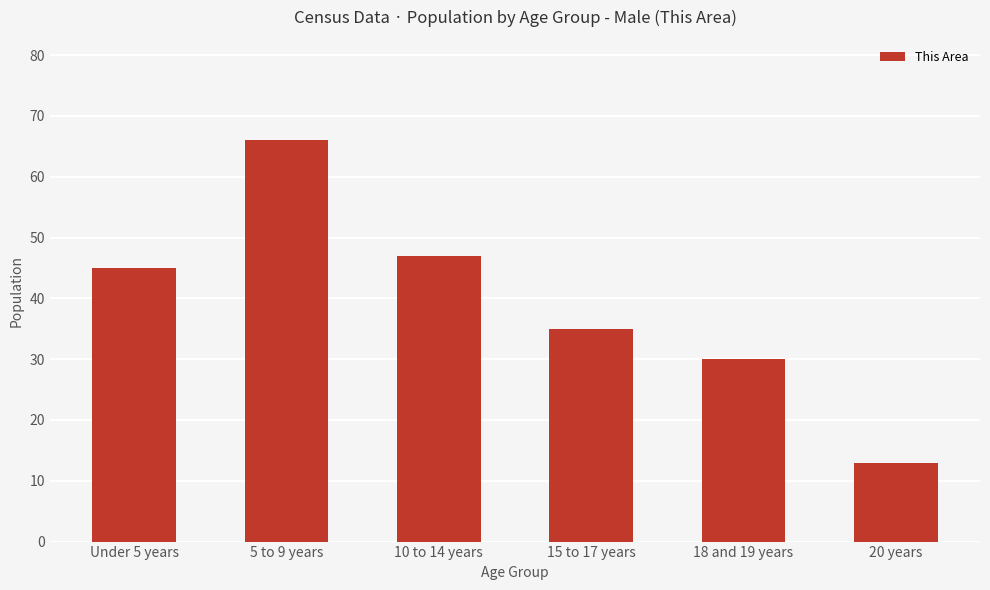

What position from the left is 15 to 17 years?

4